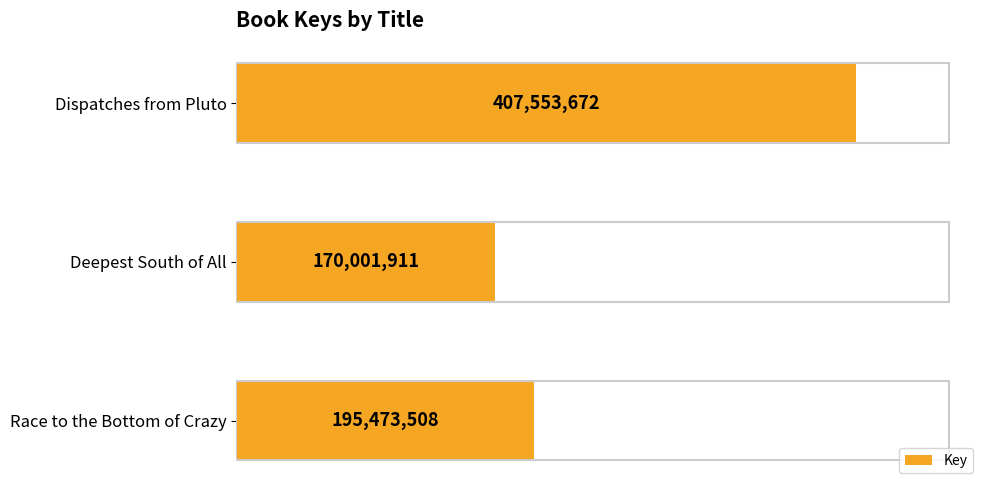

Which category has the lowest value across all series?

Deepest South of All